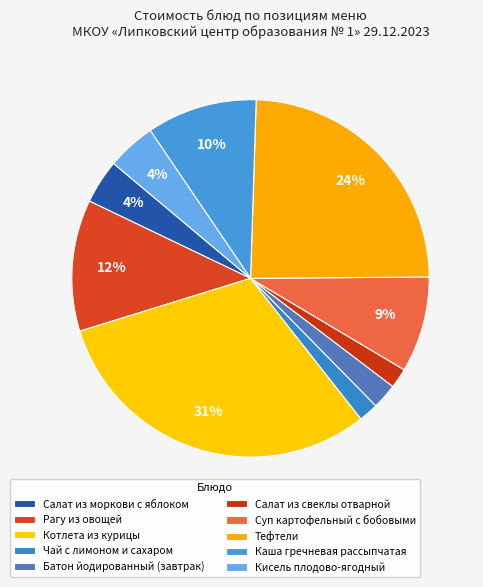

Does Чай с лимоном и сахаром account for over 50% of the chart?

No